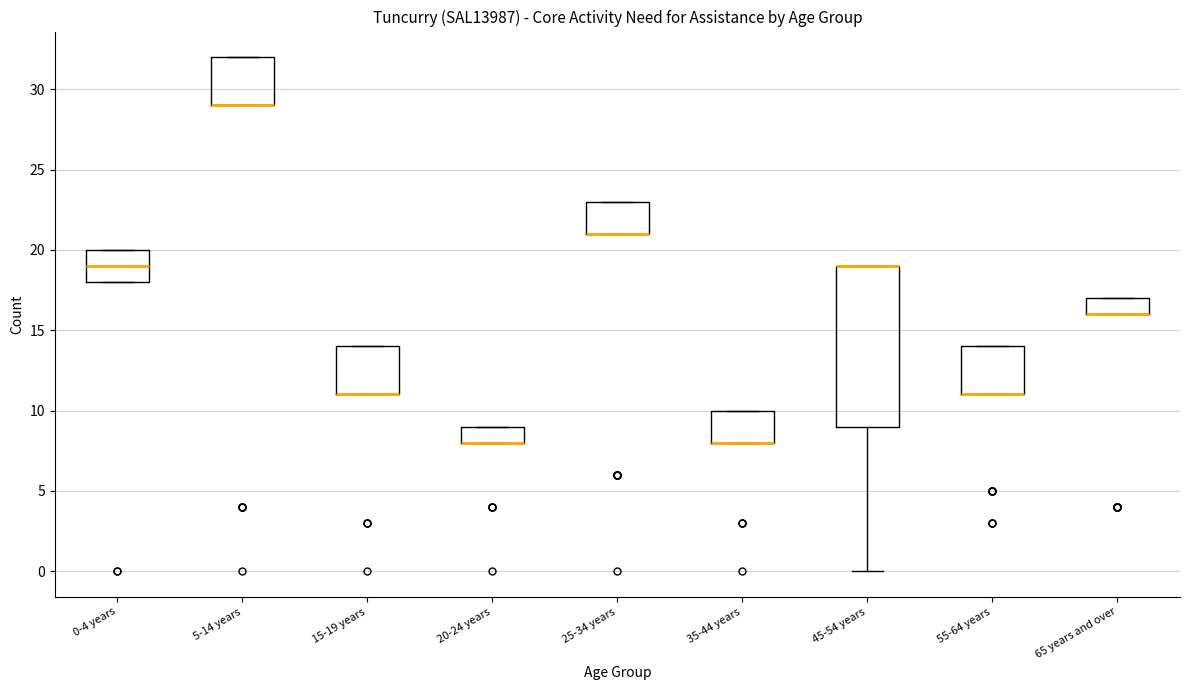

Reading left to right, read every box against the y-axis: the position of its median line, the range the box covers, and the ends of its whiskers. The values are not printed on the chart, so give them approximately, as read against the axis.

0-4 years: median 19, box 18 to 20, whiskers 18 to 20
5-14 years: median 29 (drawn on the box's lower edge), box 29 to 32, whiskers 29 to 32
15-19 years: median 11 (drawn on the box's lower edge), box 11 to 14, whiskers 11 to 14
20-24 years: median 8 (drawn on the box's lower edge), box 8 to 9, whiskers 8 to 9
25-34 years: median 21 (drawn on the box's lower edge), box 21 to 23, whiskers 21 to 23
35-44 years: median 8 (drawn on the box's lower edge), box 8 to 10, whiskers 8 to 10
45-54 years: median 19 (drawn on the box's upper edge), box 9 to 19, whiskers 0 to 19
55-64 years: median 11 (drawn on the box's lower edge), box 11 to 14, whiskers 11 to 14
65 years and over: median 16 (drawn on the box's lower edge), box 16 to 17, whiskers 16 to 17